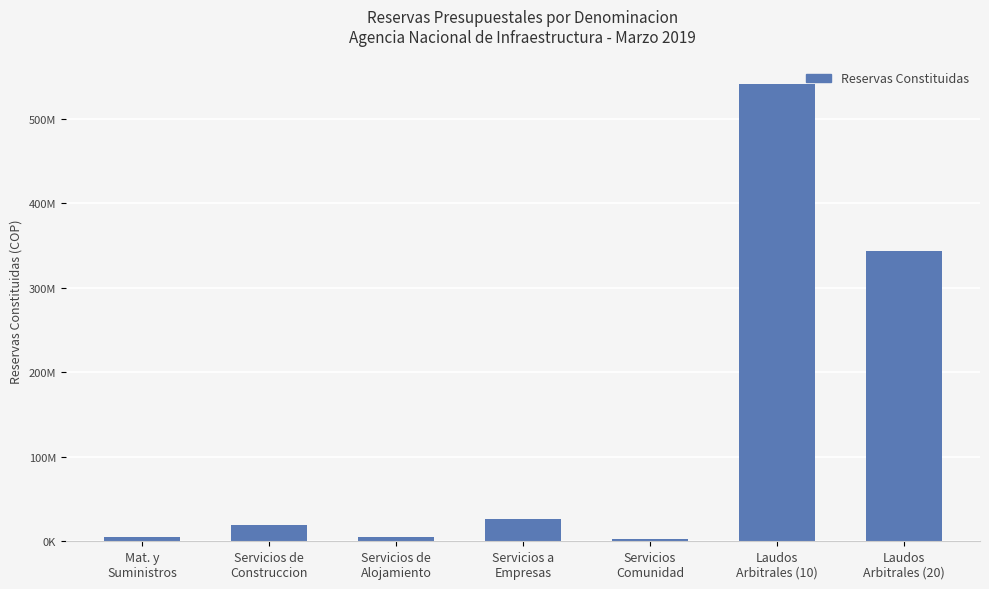

Between Servicios a
Empresas and Laudos
Arbitrales (20), which is larger?

Laudos
Arbitrales (20)